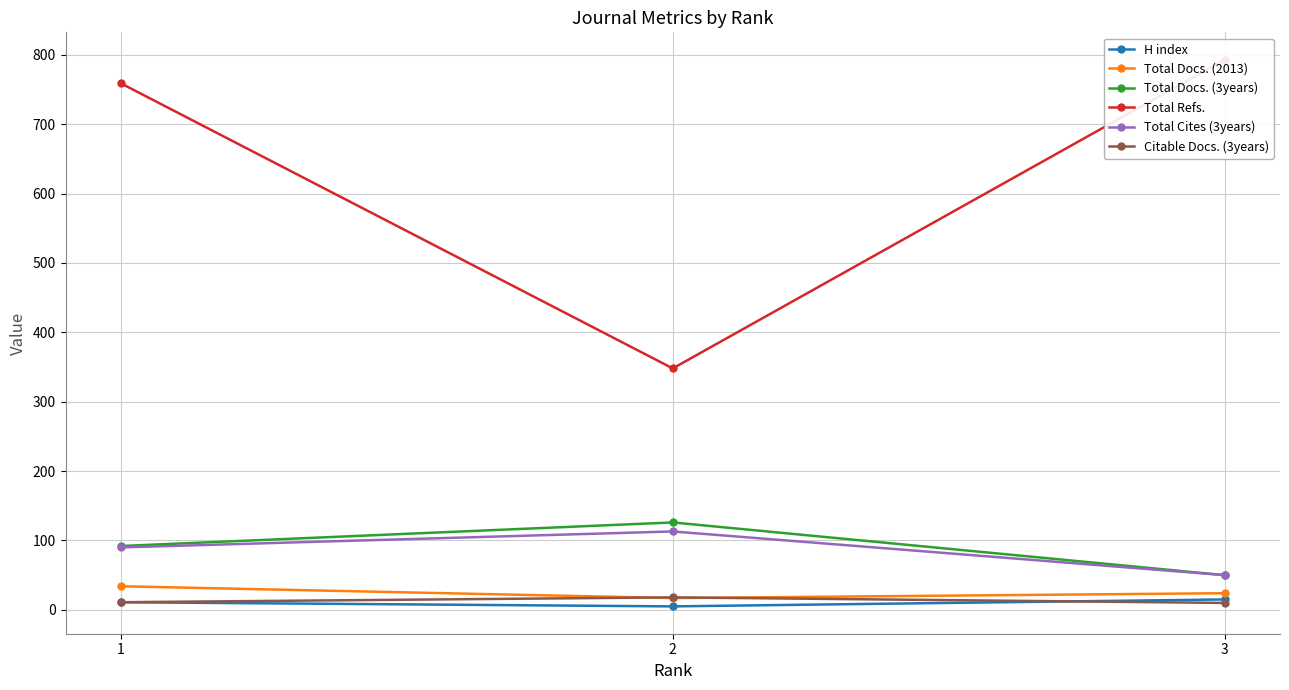

At which category is the sum across all series the highest?

1